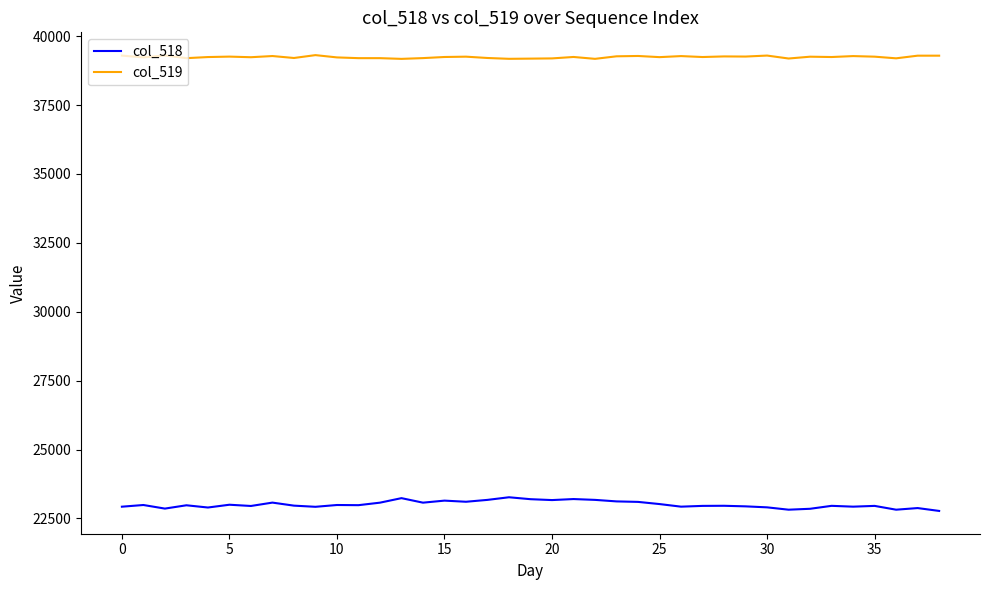

Which series has the widest spread of values?

col_518